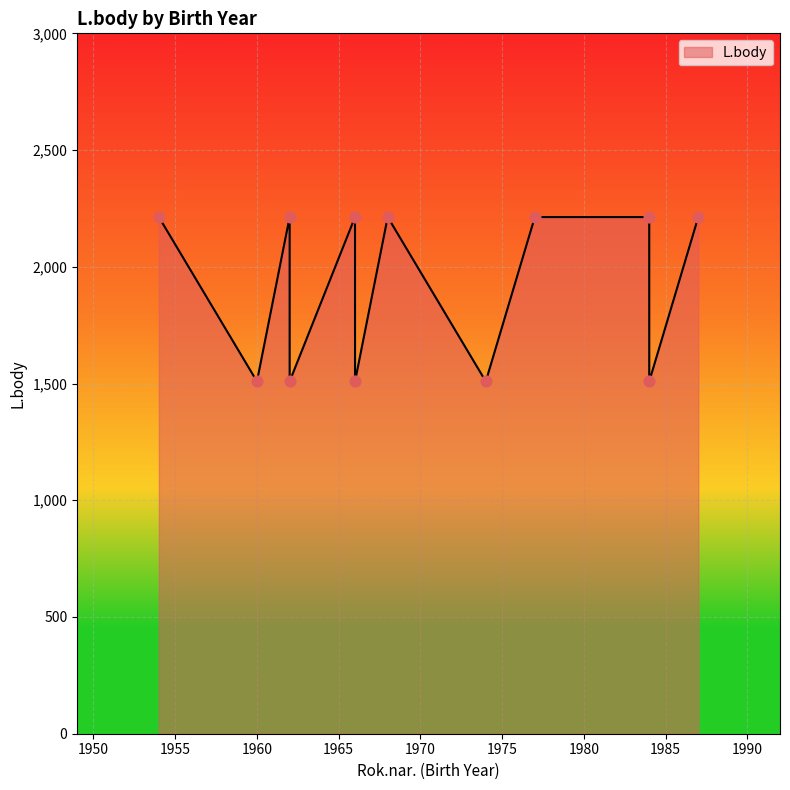

Which has a higher value, 1962 or 1974?

1962